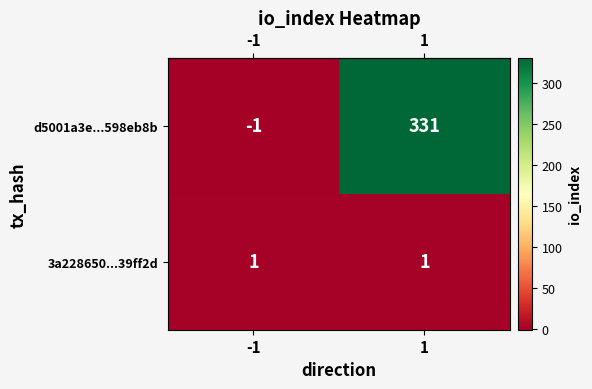

What is the sum of all d5001a3e...598eb8b values?

330